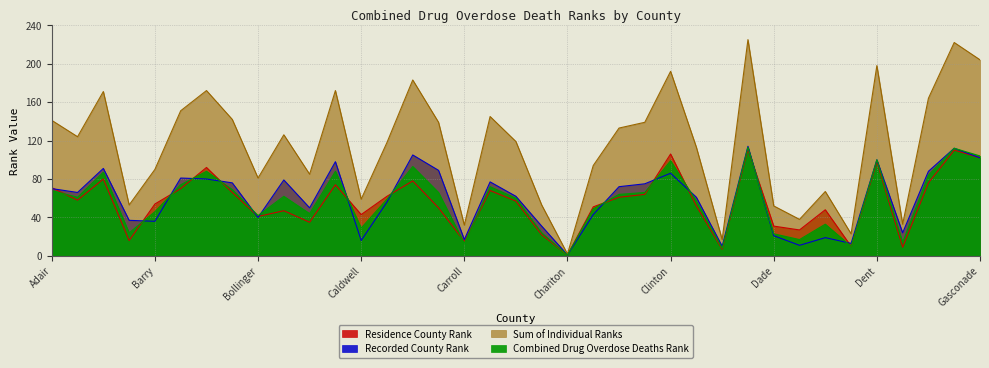

What position from the left is Daviess?

31